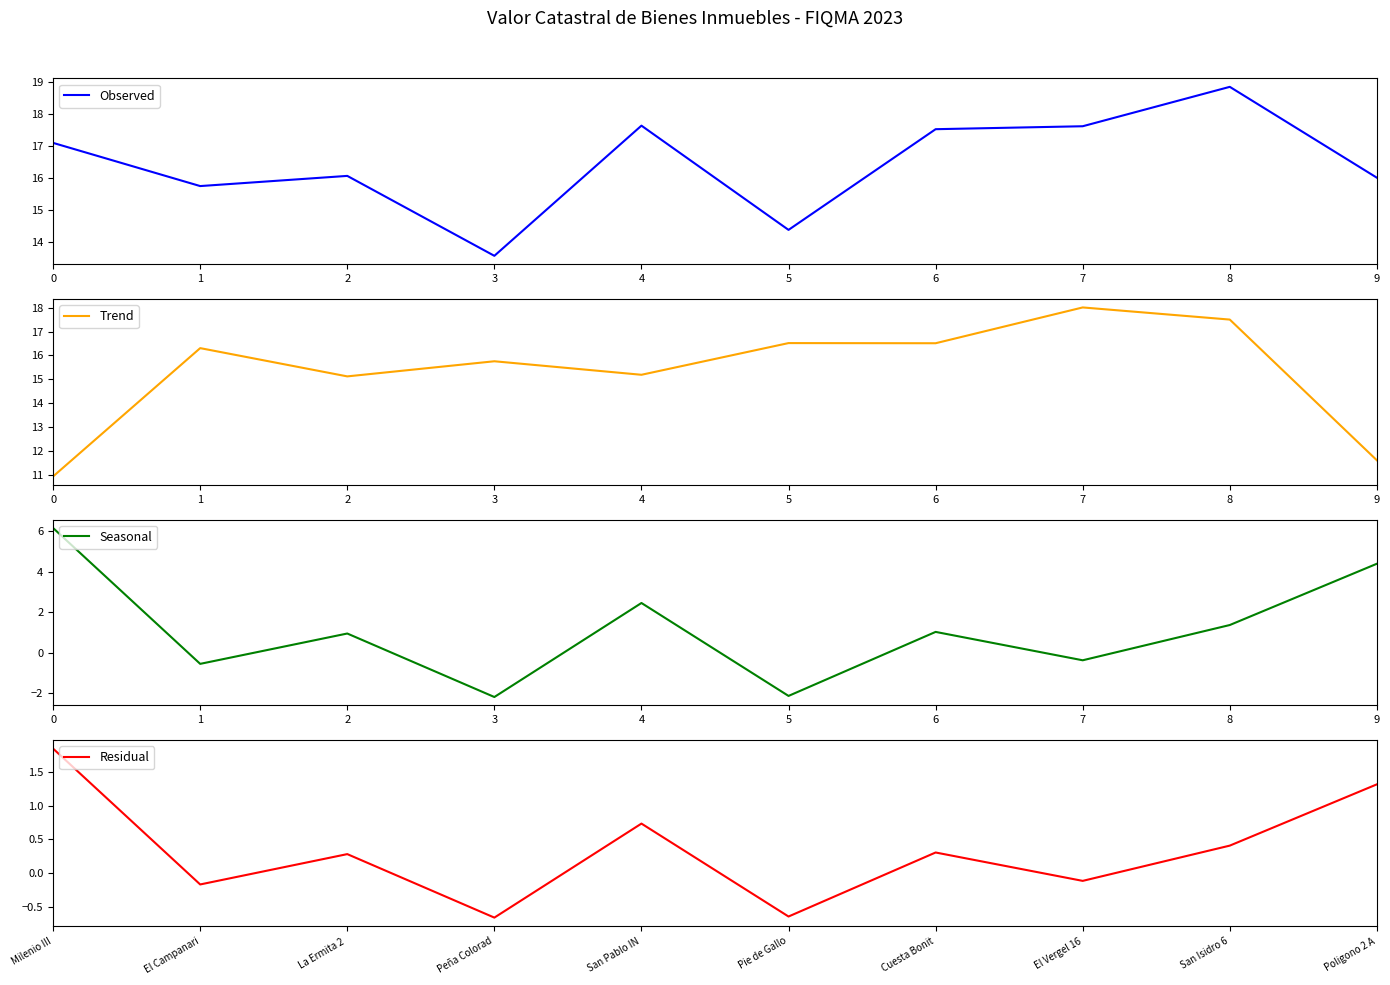

True or false: Trend has a value of 15.2 at 4.

True